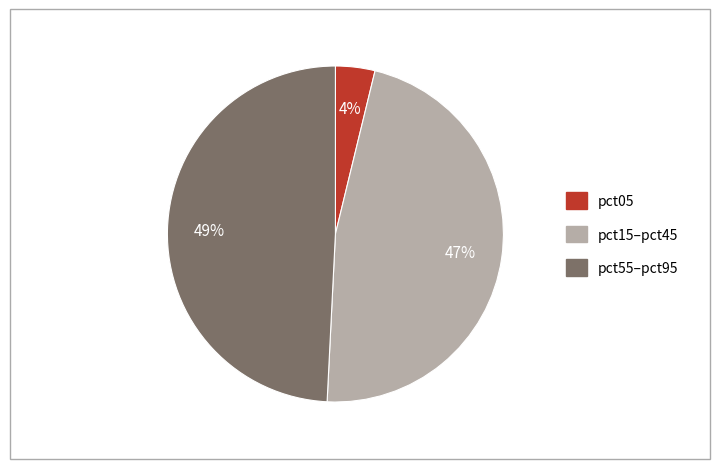

Is there any slice that represents more than half of the pie?

No